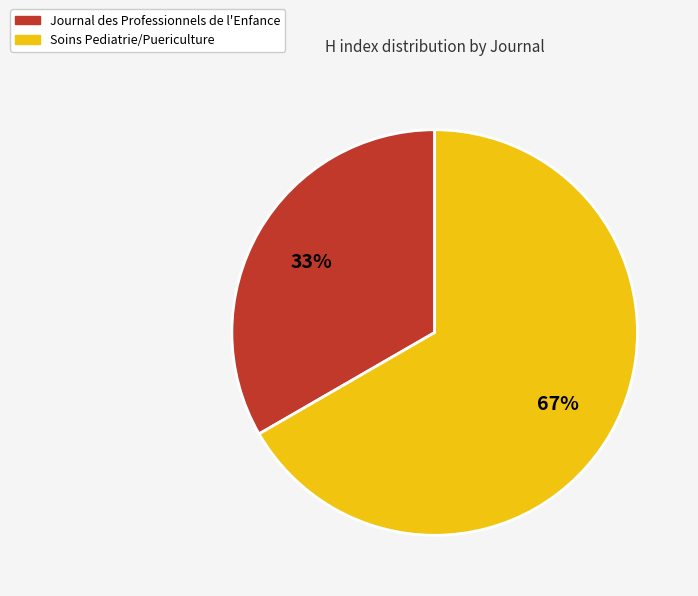

True or false: Soins Pediatrie/Puericulture accounts for 67% of the total.

True